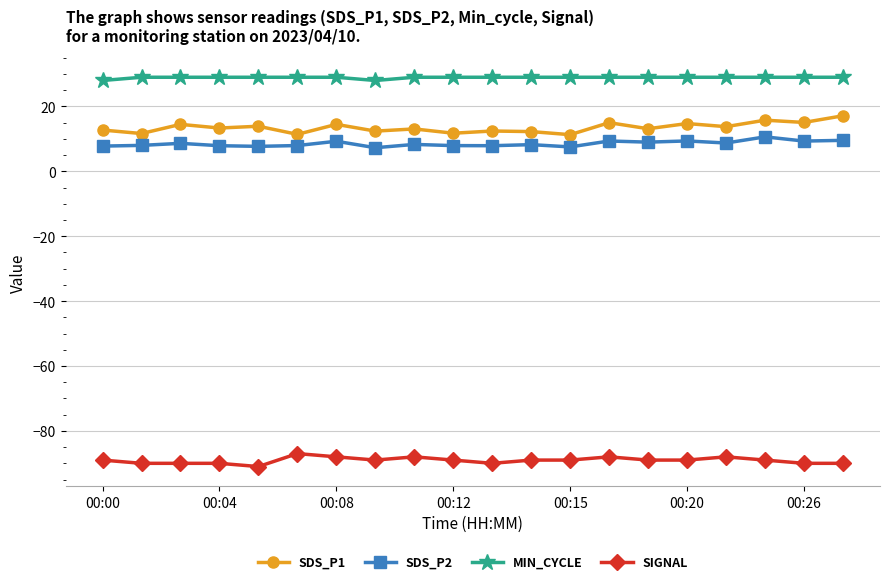

What is the minimum value shown in the chart?

-91.0